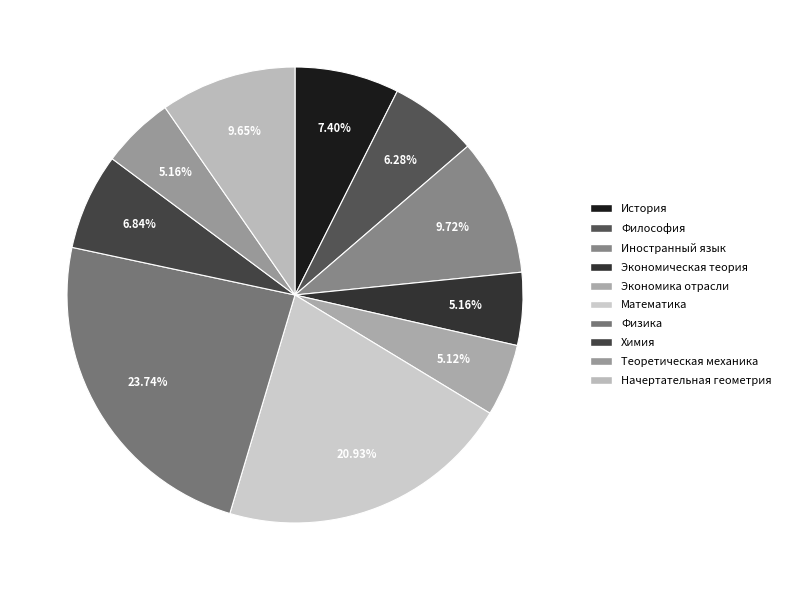

What portion of the pie excludes Экономическая теория?

94.8%